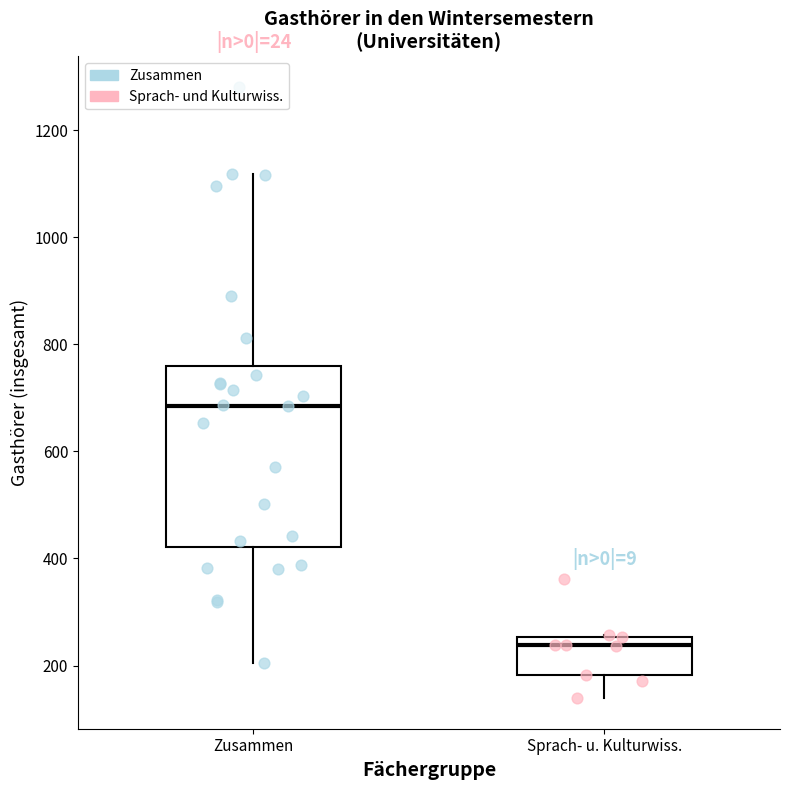

Reading left to right, read every box against the y-axis: the position of its median line, the range the box covers, and the ends of its whiskers. The values are not printed on the chart, so give them approximately, as read against the axis.

Zusammen: median 680, box 420 to 760, whiskers 200 to 1120
Sprach- u. Kulturwiss.: median 240, box 180 to 260, whiskers 140 to 260